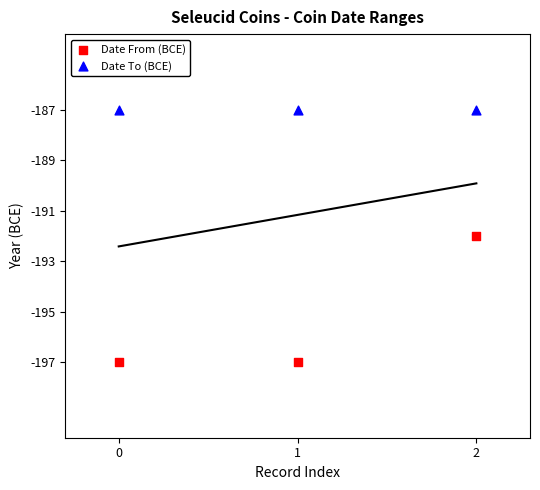

What are all the series names shown in the legend?

Date From (BCE), Date To (BCE)